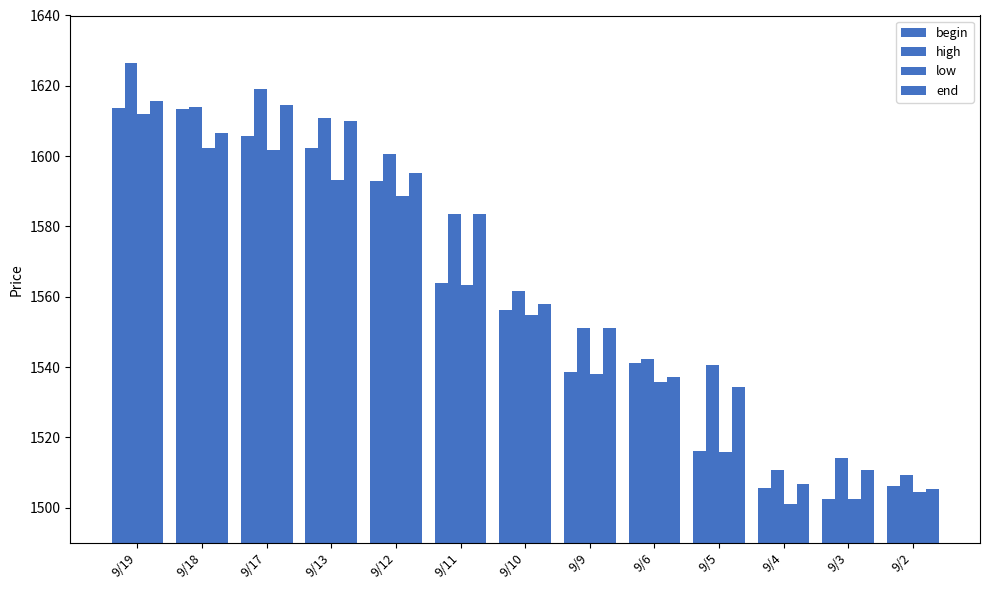

What is the total value across all series at 9/9?

6178.8